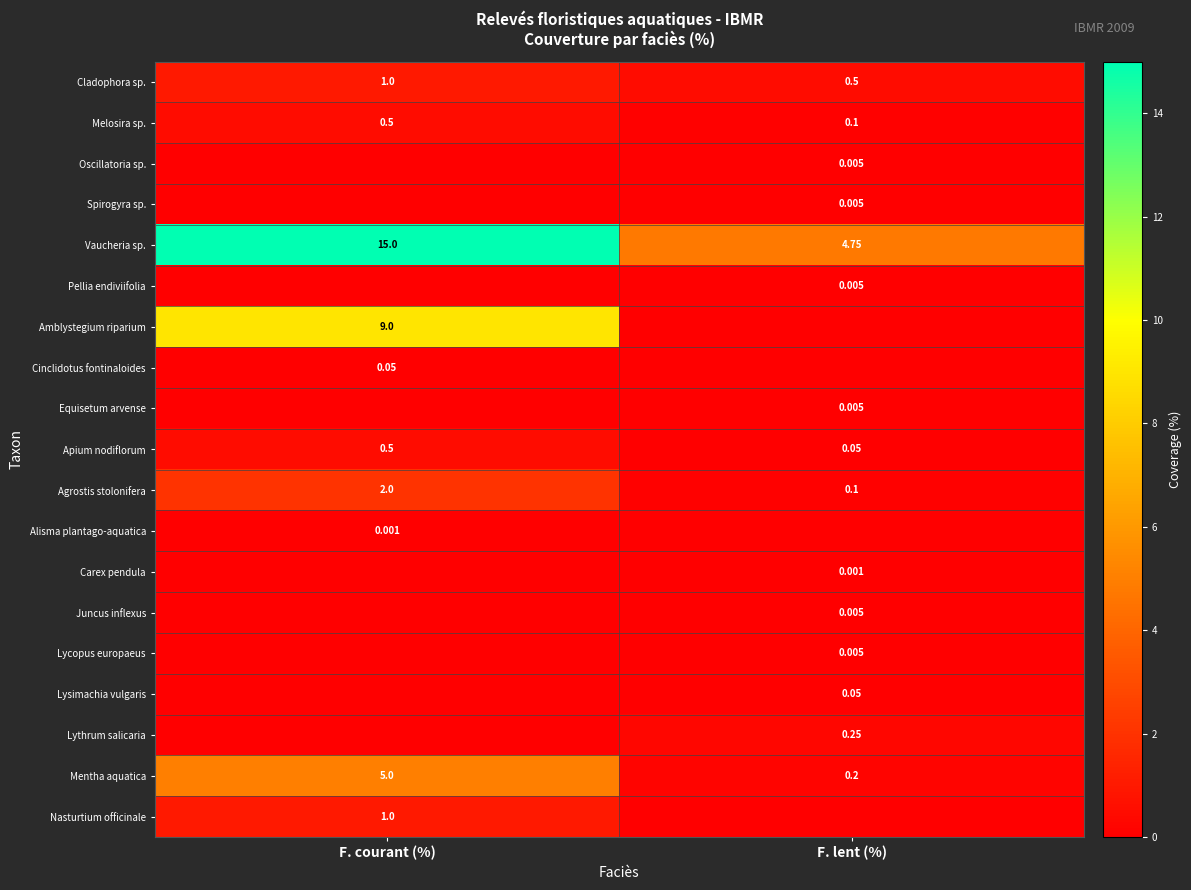

List the labels in order of Agrostis stolonifera value, largest first.

F. courant (%), F. lent (%)